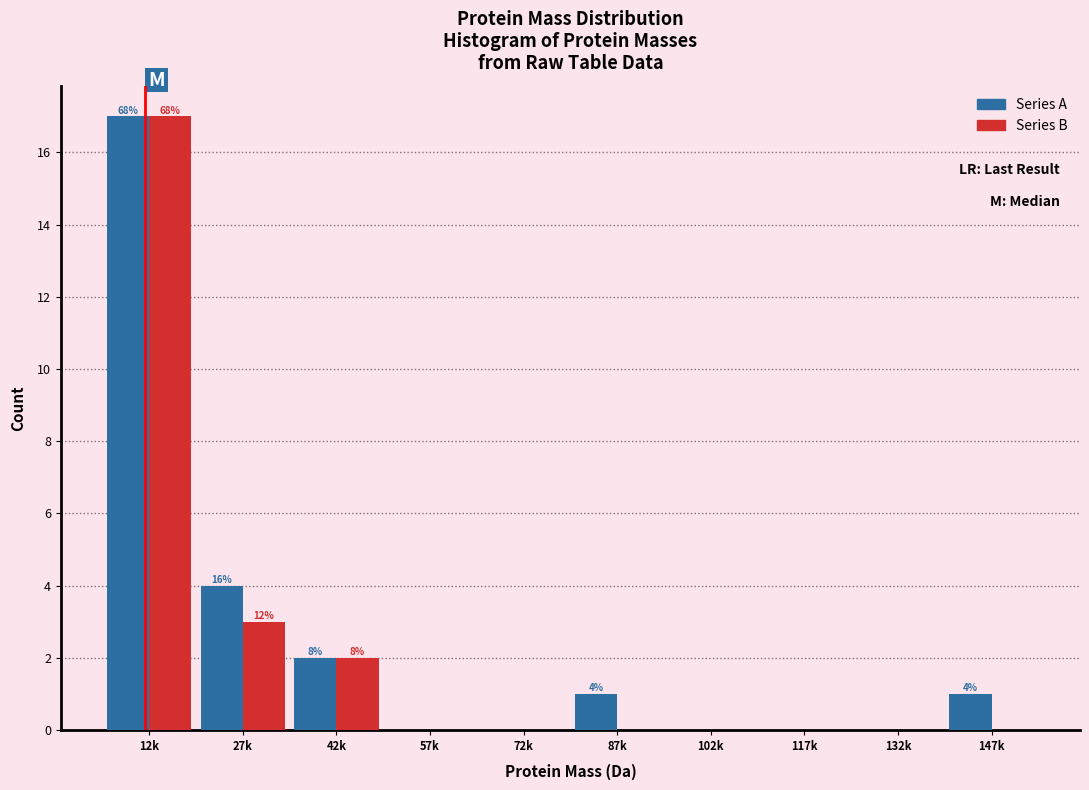

Where is Series A nearest to the value 8?

27k